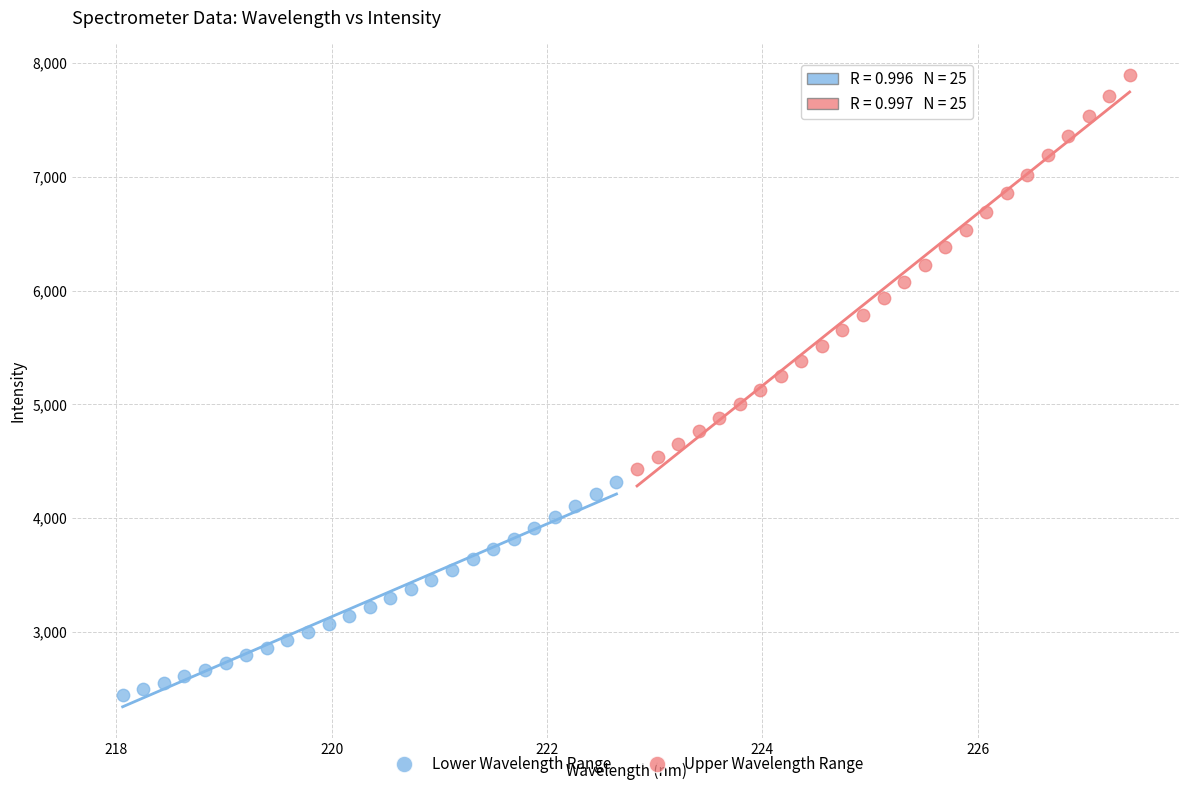

Which series reaches the maximum Y coordinate?

Upper Wavelength Range